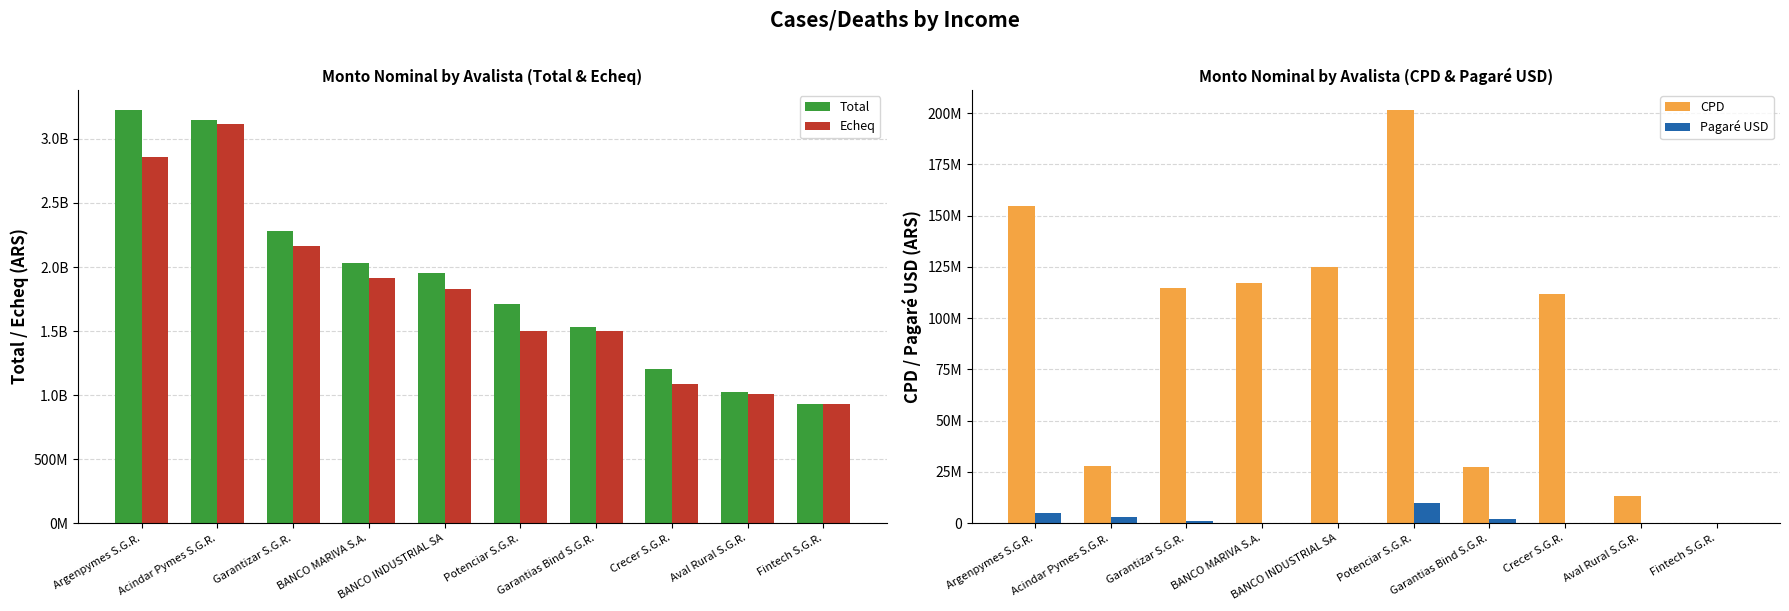

What is the sum of all Echeq values?

17913306869.3